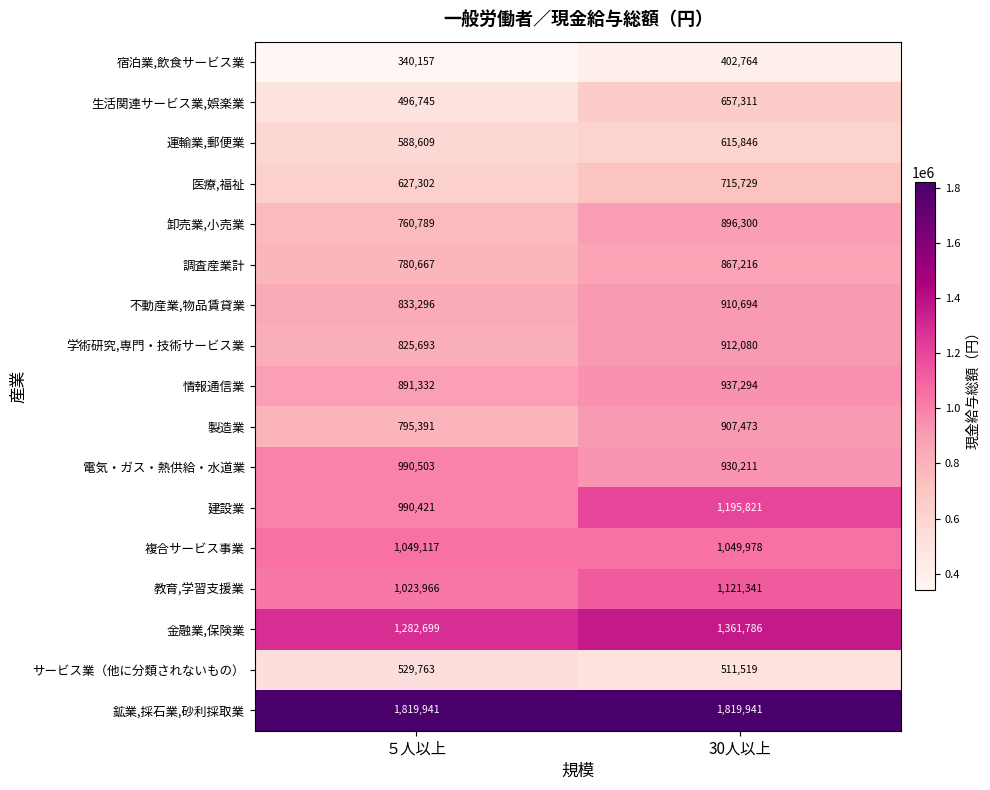

What is the approximate value of 教育,学習支援業 at ５人以上, to the nearest 50?

1023950